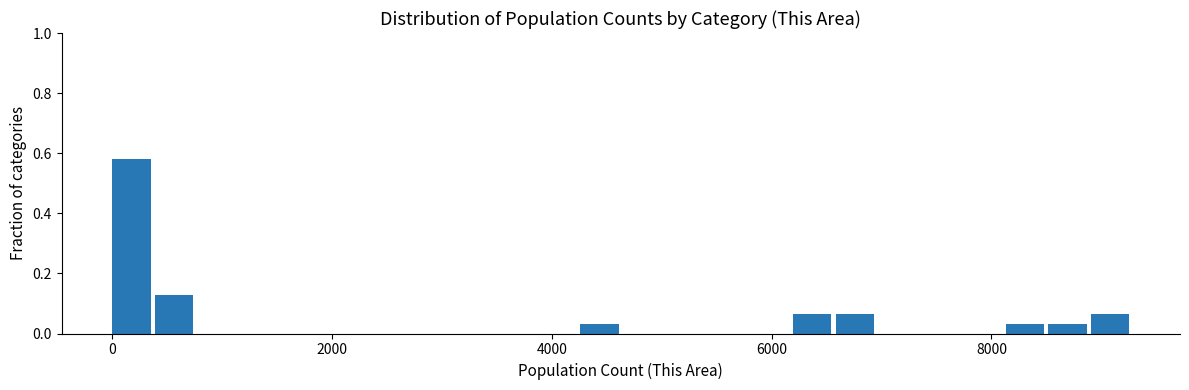

Read against the x-axis, roughly where is the centre of the tallest bar?

200